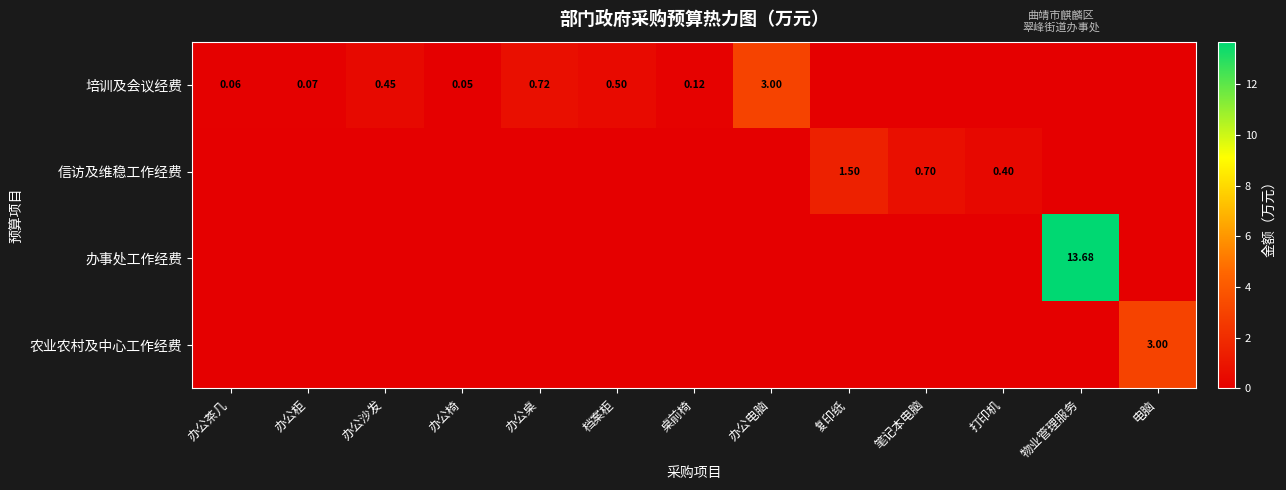

How many series are shown in this chart?

4